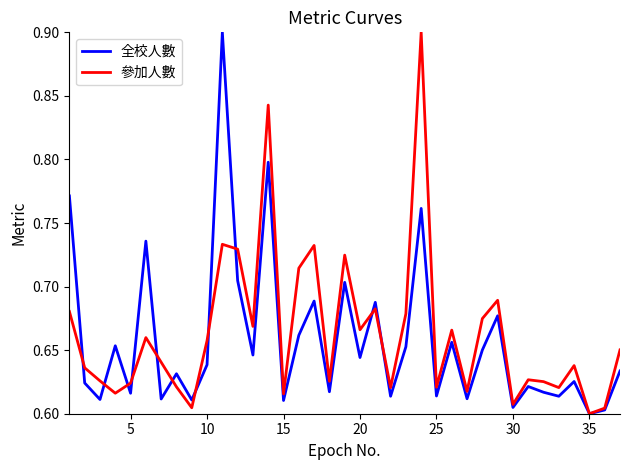

What is the highest value of the 參加人數 series?

0.9